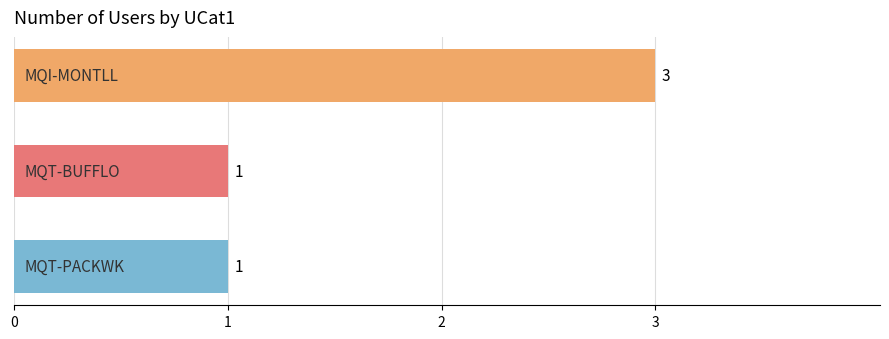

Reading top to bottom, extract all data points from this chart.

3	1	1